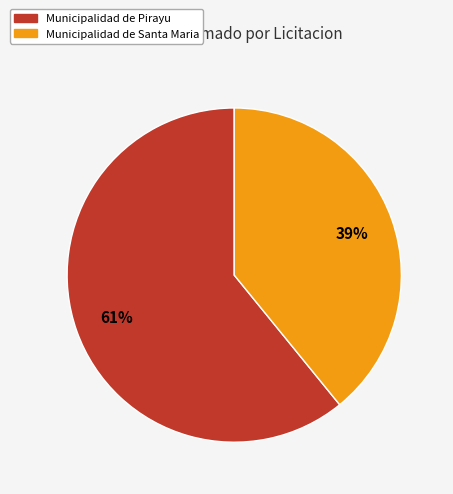

To the nearest percent, what is the average slice percentage?

50%